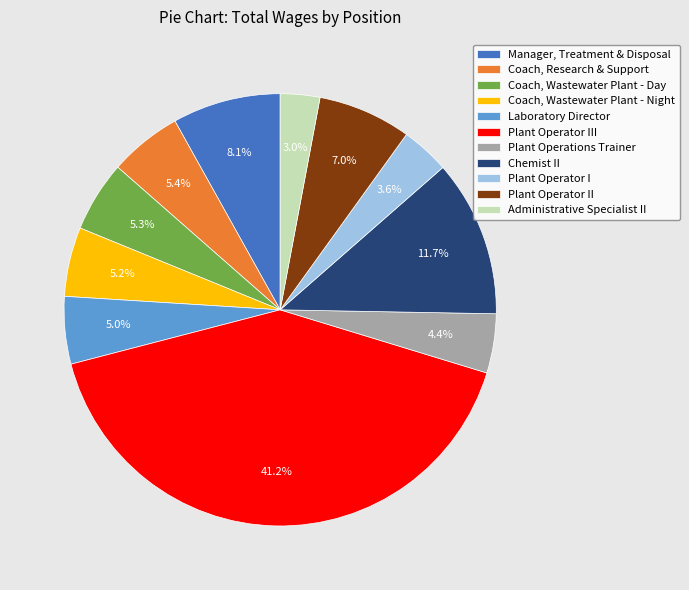

Which has a higher value, Laboratory Director or Plant Operator I?

Laboratory Director